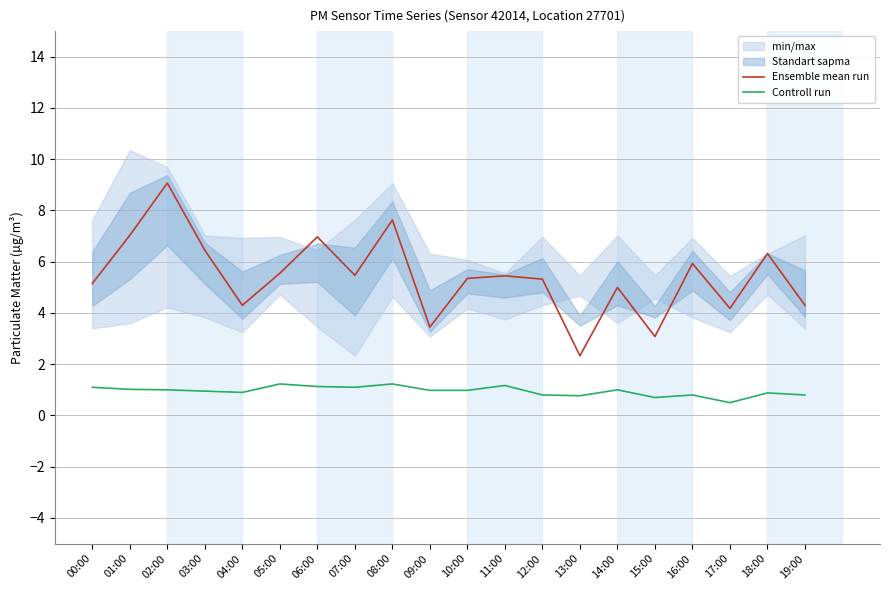

How many interior local valleys does the Ensemble mean run series have?

6